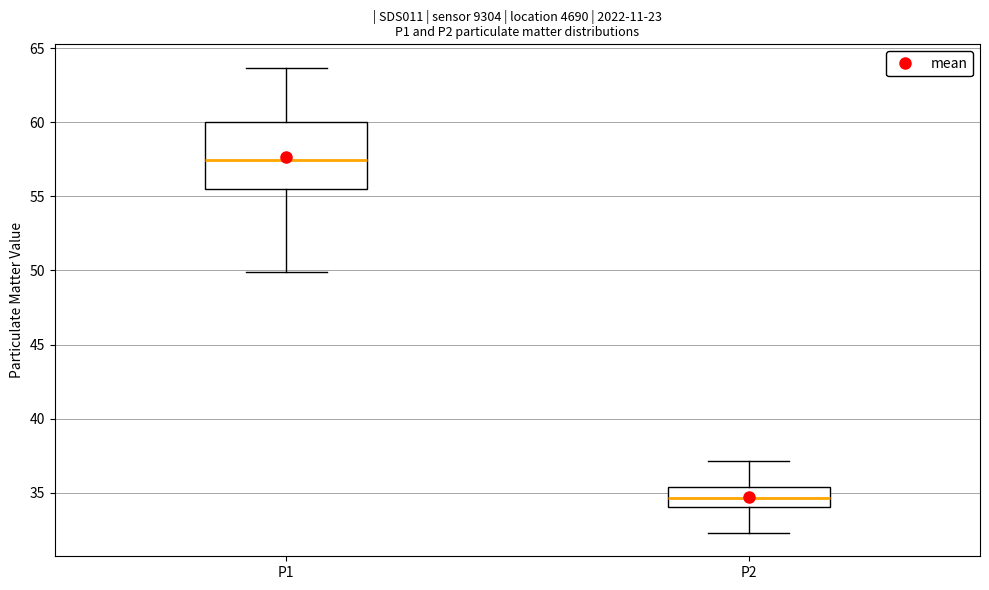

Which box's median line is the highest?

P1